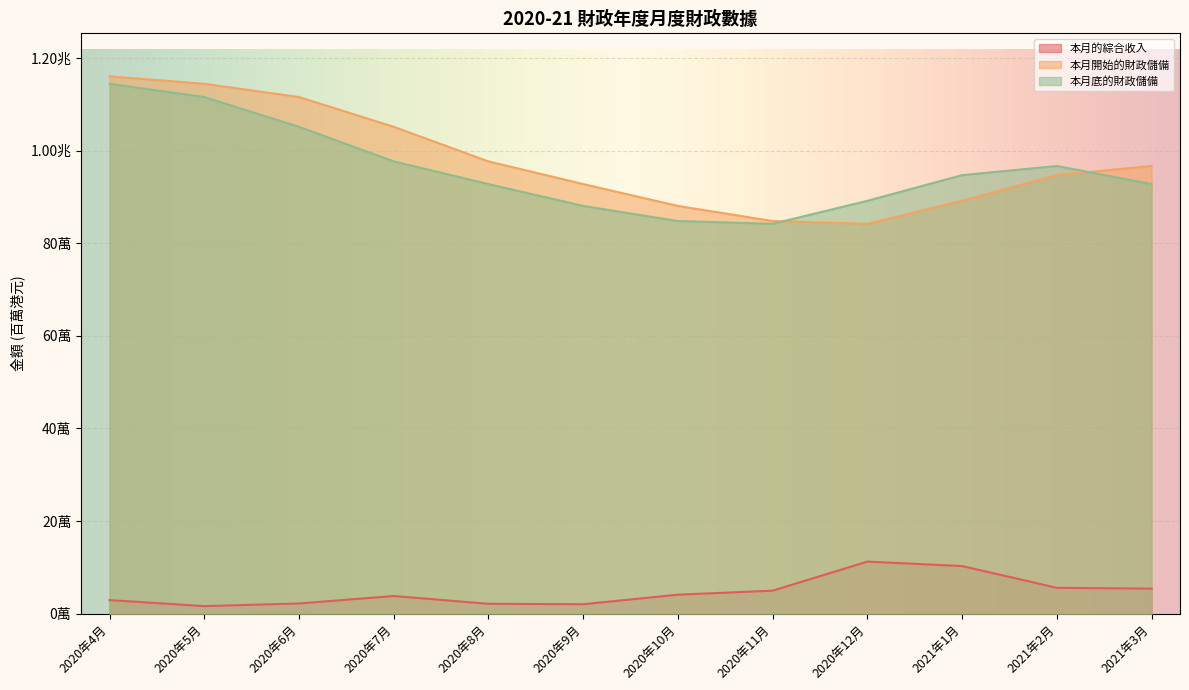

Which series has the widest spread of values?

本月開始的財政儲備